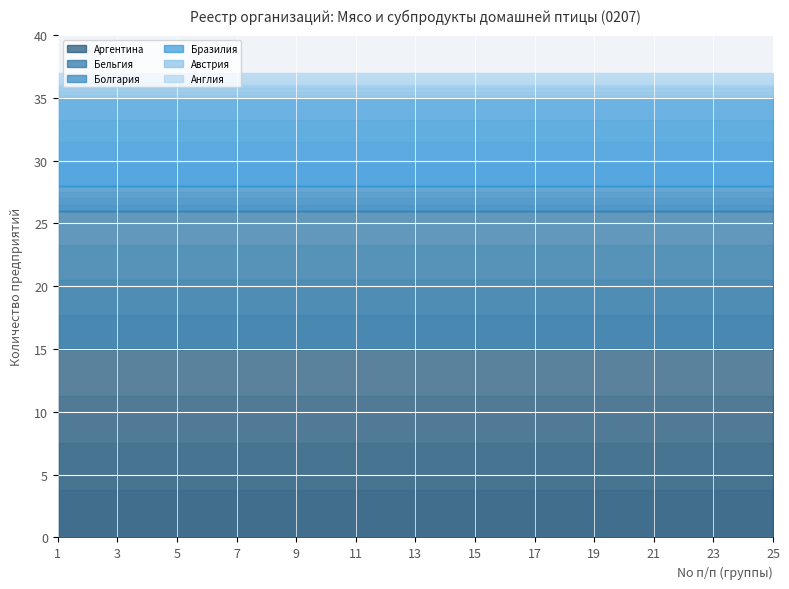

How many lines are shown in the chart?

6